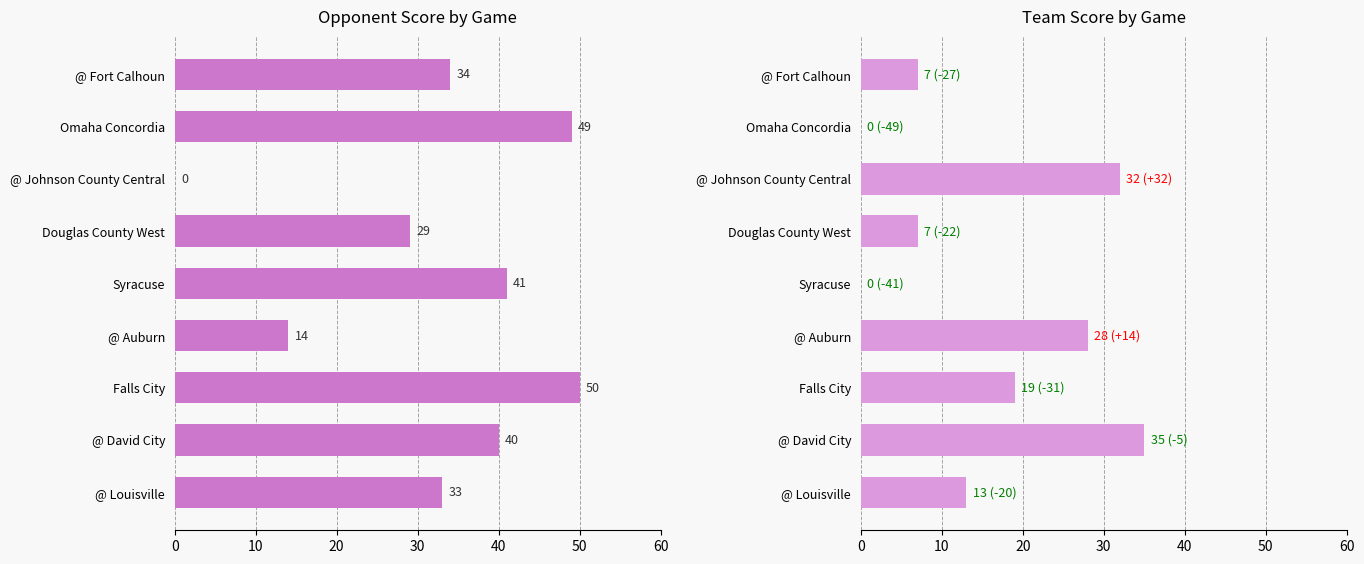

At how many categories does at least one series exceed 9?

9